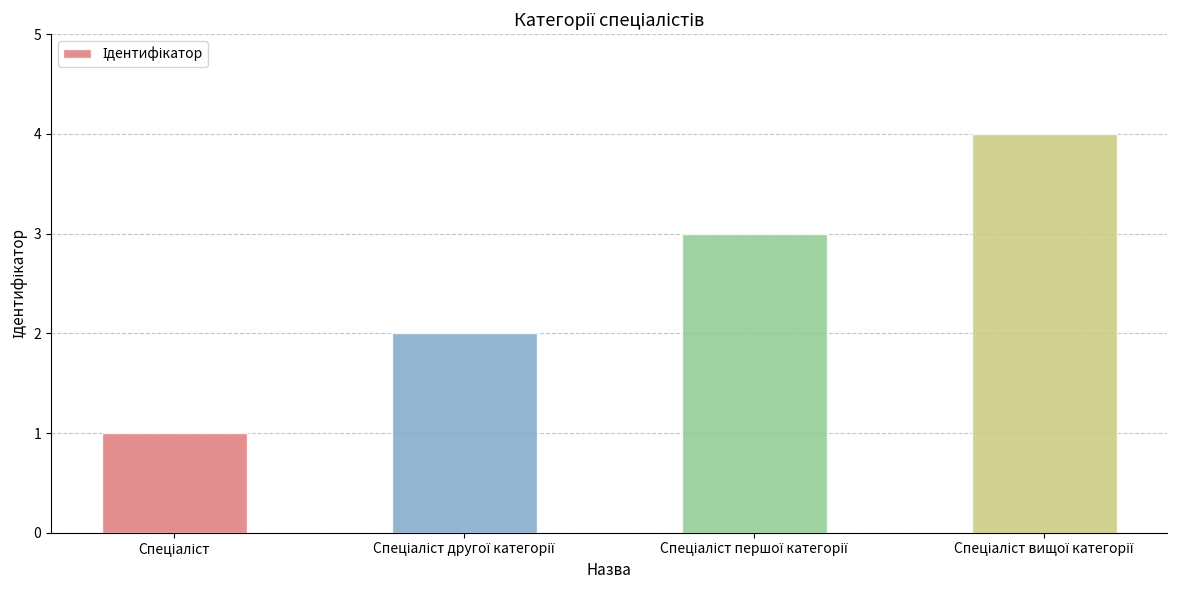

What is the maximum value shown in the chart?

4